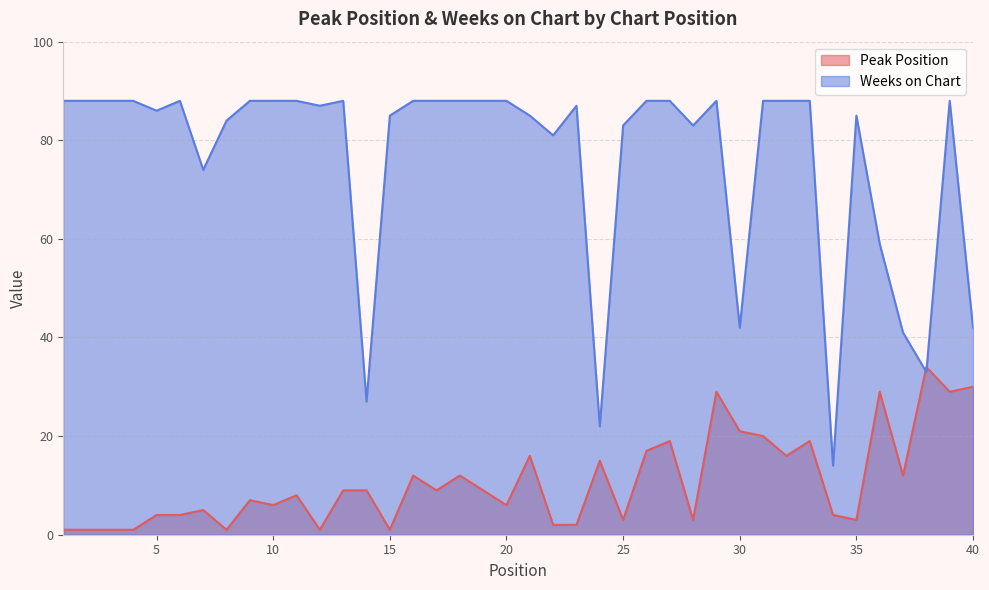

List the labels in order of Peak Position value, smallest first.

1, 2, 3, 4, 8, 12, 15, 22, 23, 25, 28, 35, 5, 6, 34, 7, 10, 20, 9, 11, 13, 14, 17, 19, 16, 18, 37, 24, 21, 32, 26, 27, 33, 31, 30, 29, 36, 39, 40, 38